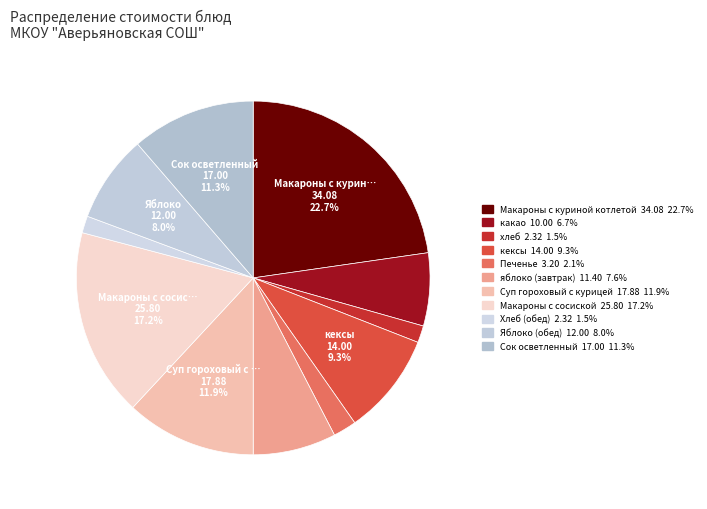

Approximately how many times larger is the value at Суп гороховый с курицей compared to Сок осветленный?

1.1